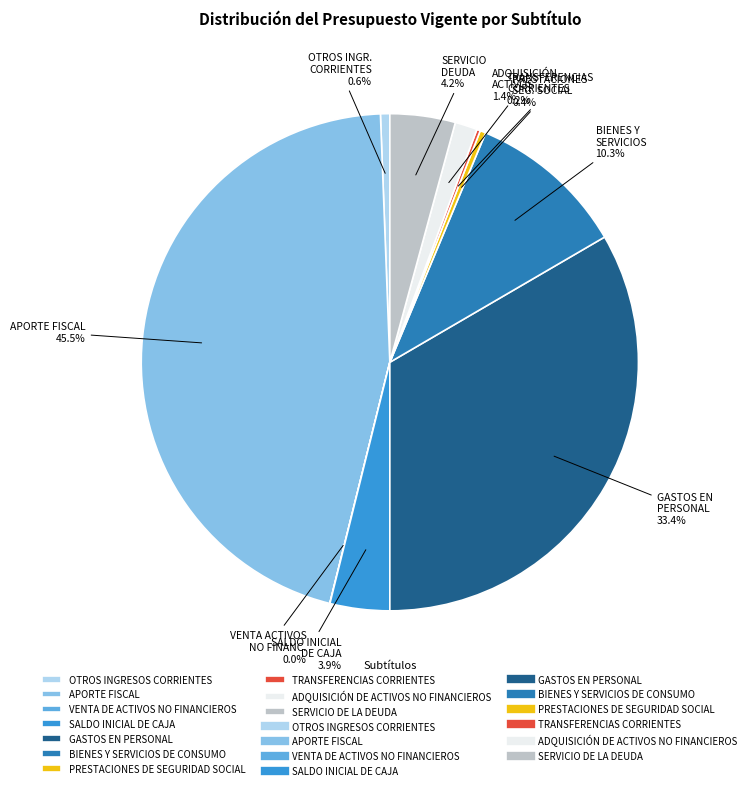

Does any single category account for the majority?

No